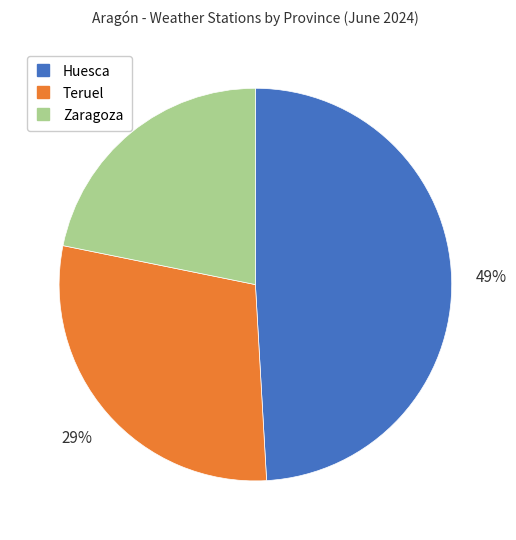

What is the ratio of the value at Teruel to the value at Zaragoza?

1.3